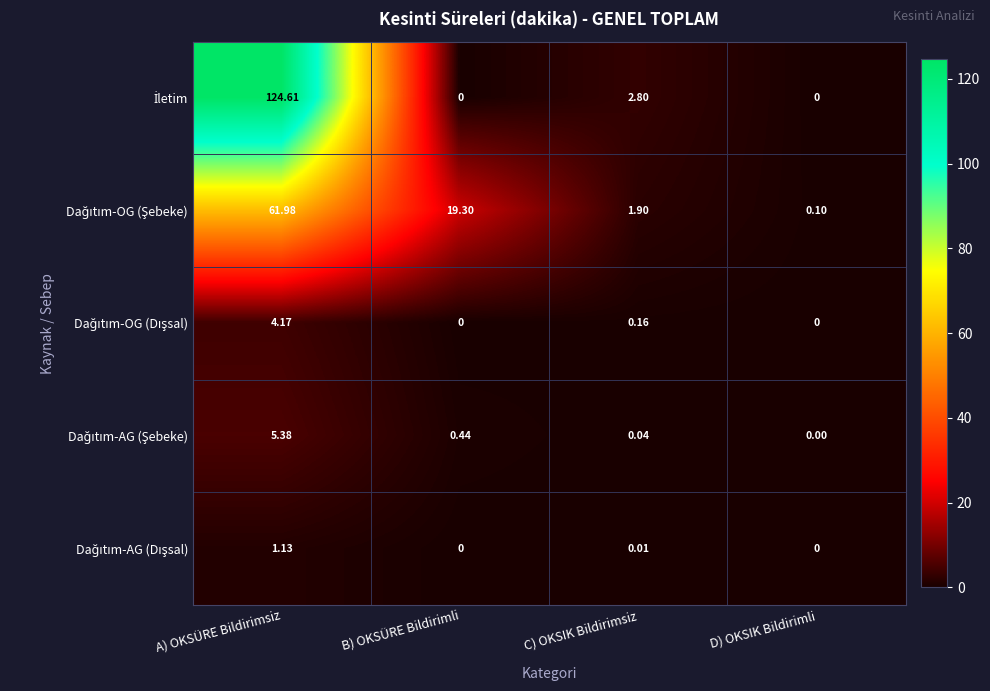

Count the number of data series in this chart.

5